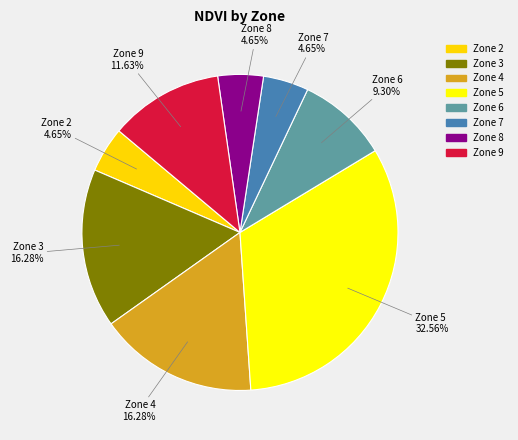

To the nearest percent, what is the combined percentage of Zone 2 and Zone 5?

37%